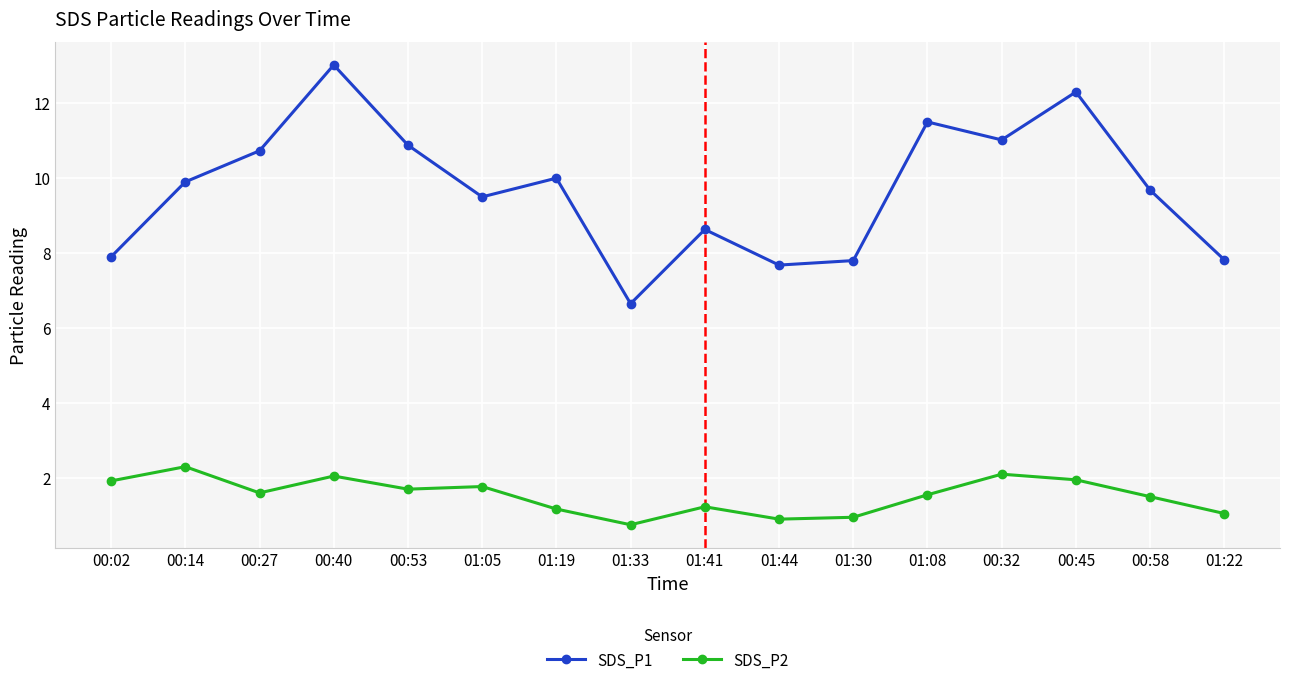

Where does the SDS_P2 series first go above 1?

00:02